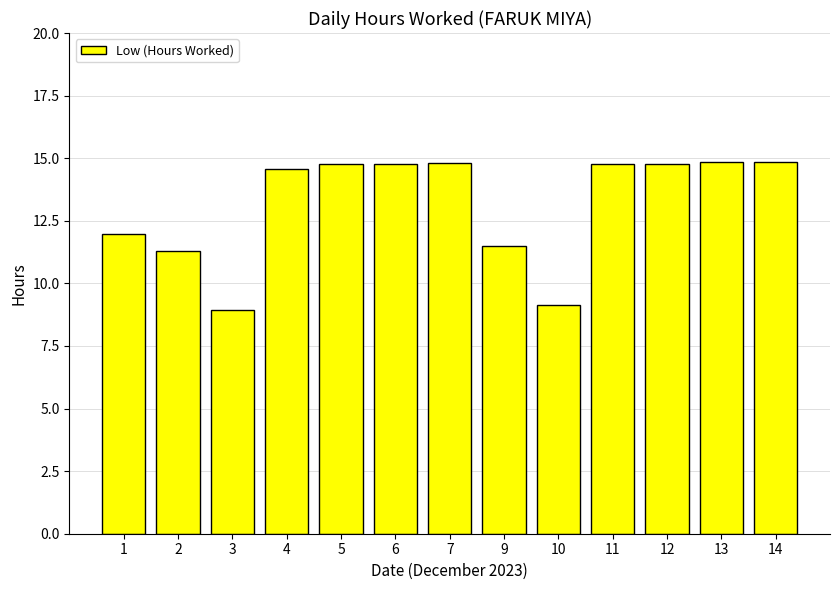

How many data points are above 14?

8